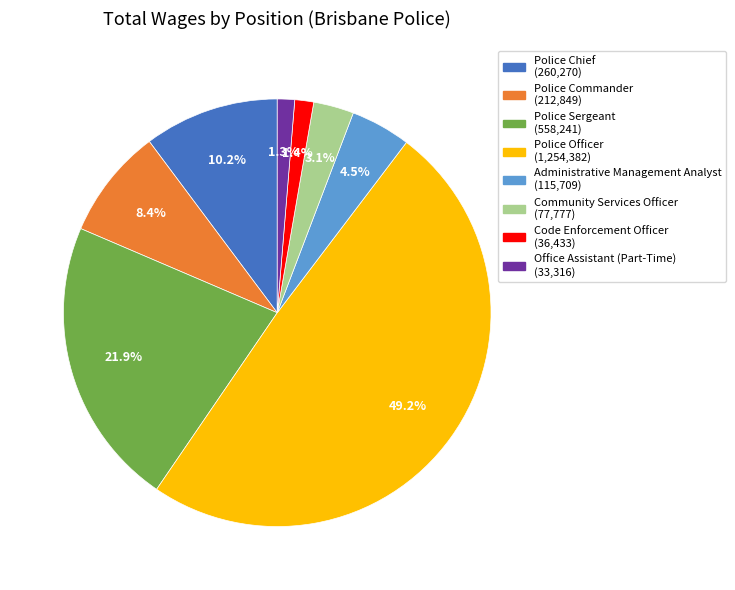

To the nearest percent, what percentage of the pie is Office Assistant (Part-Time)?

1%